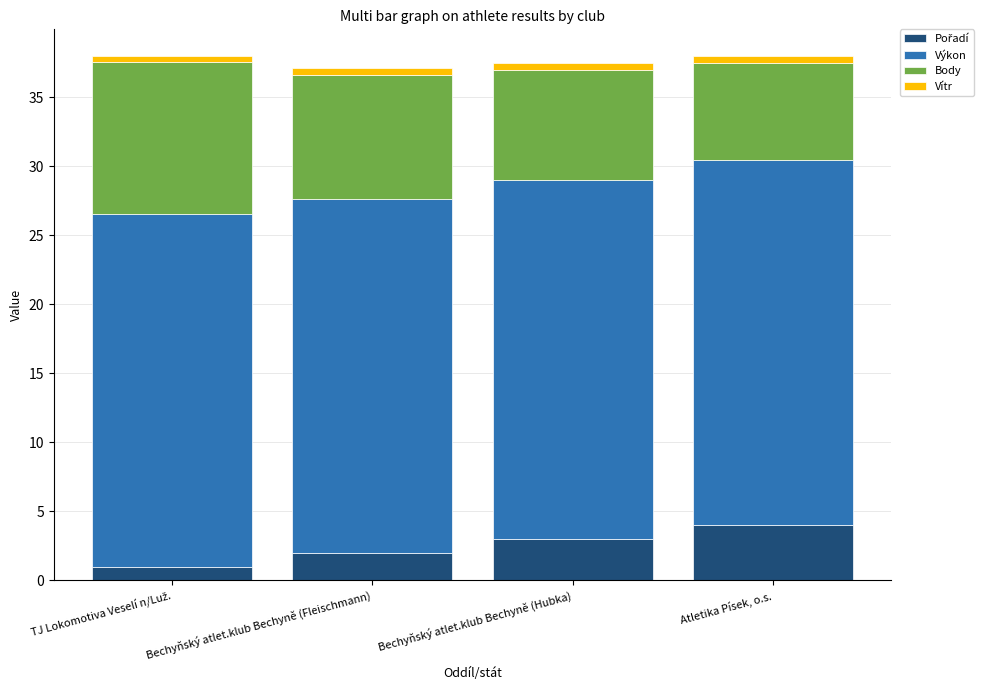

What value does the Body series have at Bechyňský atlet.klub Bechyně (Hubka)?

8.0